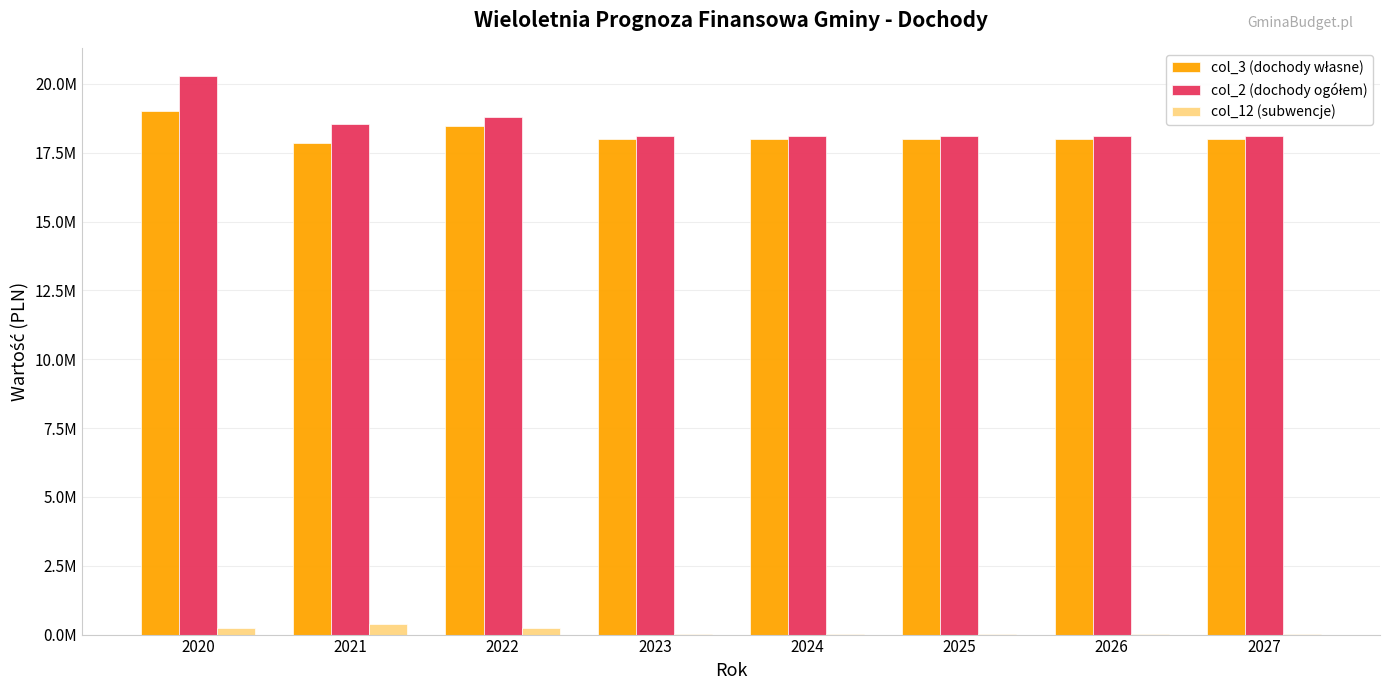

What is the sum of all col_3 (dochody własne) values?

145328976.9